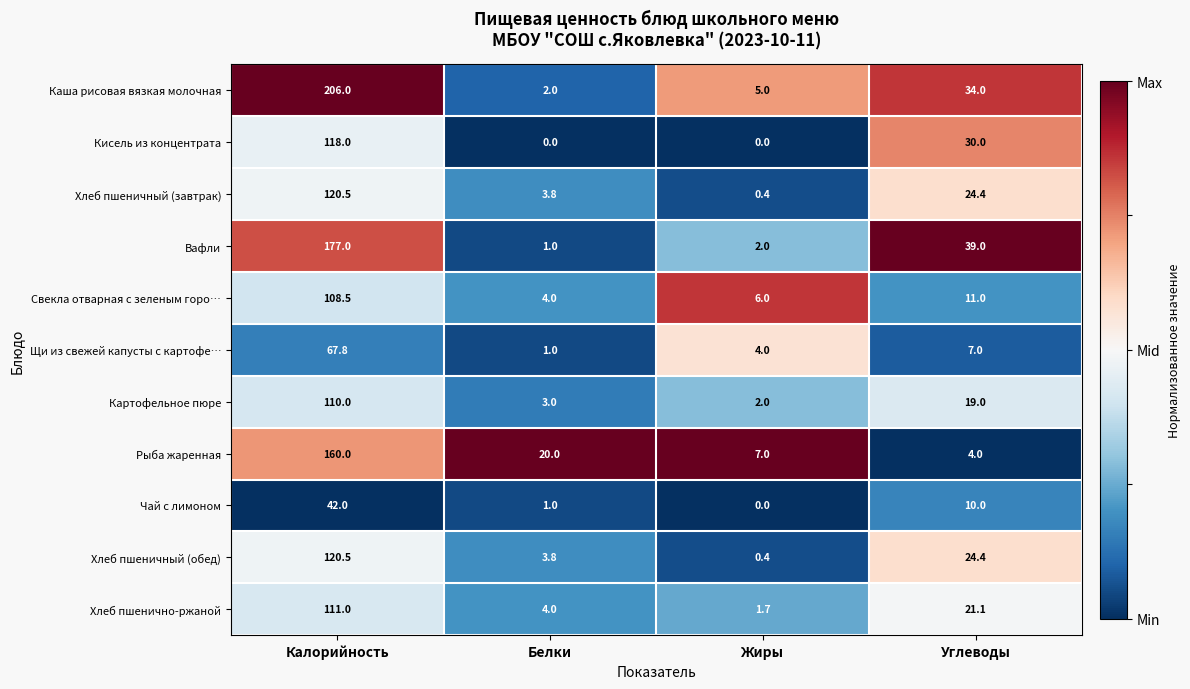

Read the Рыба жаренная value at Калорийность.

160.0